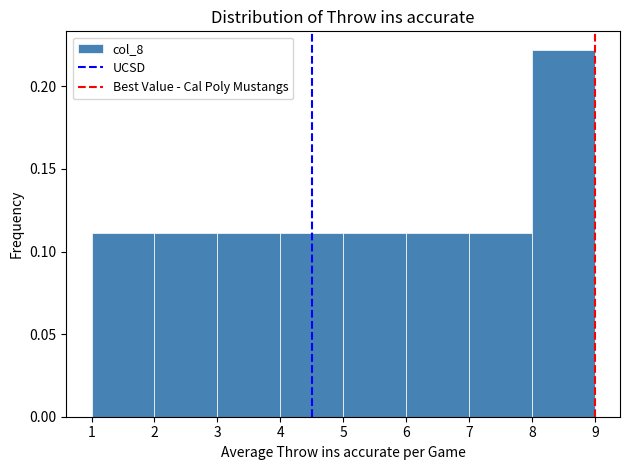

How tall is the bar that spans 4 to 5 on the x-axis? The values are not printed on the chart, so give them approximately, as read against the axis.

0.11